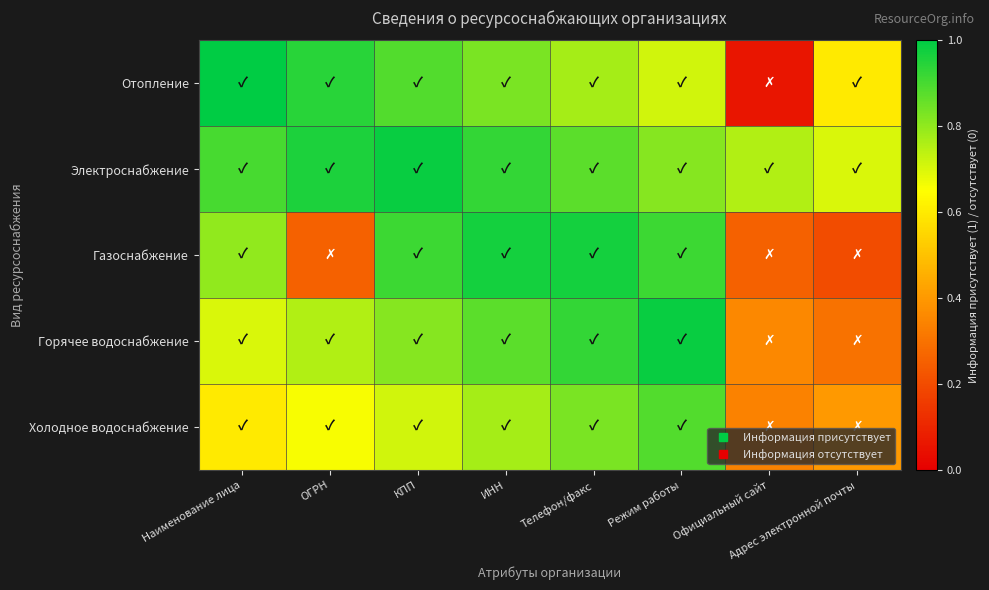

Reading left to right, extract all data points from this chart.

Отопление: Наименование лица=1.0	ОГРН=0.9	КПП=0.9	ИНН=0.8	Телефон/факс=0.8	Режим работы=0.7	Официальный сайт=0.1	Адрес электронной почты=0.6
Электроснабжение: Наименование лица=0.9	ОГРН=1.0	КПП=1.0	ИНН=0.9	Телефон/факс=0.9	Режим работы=0.8	Официальный сайт=0.8	Адрес электронной почты=0.7
Газоснабжение: Наименование лица=0.8	ОГРН=0.3	КПП=0.9	ИНН=1.0	Телефон/факс=1.0	Режим работы=0.9	Официальный сайт=0.3	Адрес электронной почты=0.2
Горячее водоснабжение: Наименование лица=0.7	ОГРН=0.8	КПП=0.8	ИНН=0.9	Телефон/факс=0.9	Режим работы=1.0	Официальный сайт=0.4	Адрес электронной почты=0.3
Холодное водоснабжение: Наименование лица=0.6	ОГРН=0.7	КПП=0.7	ИНН=0.8	Телефон/факс=0.8	Режим работы=0.9	Официальный сайт=0.3	Адрес электронной почты=0.4